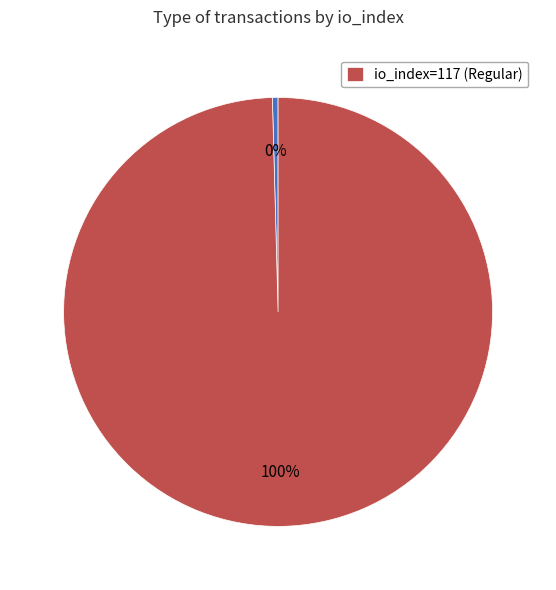

Count the number of slices in the pie.

2